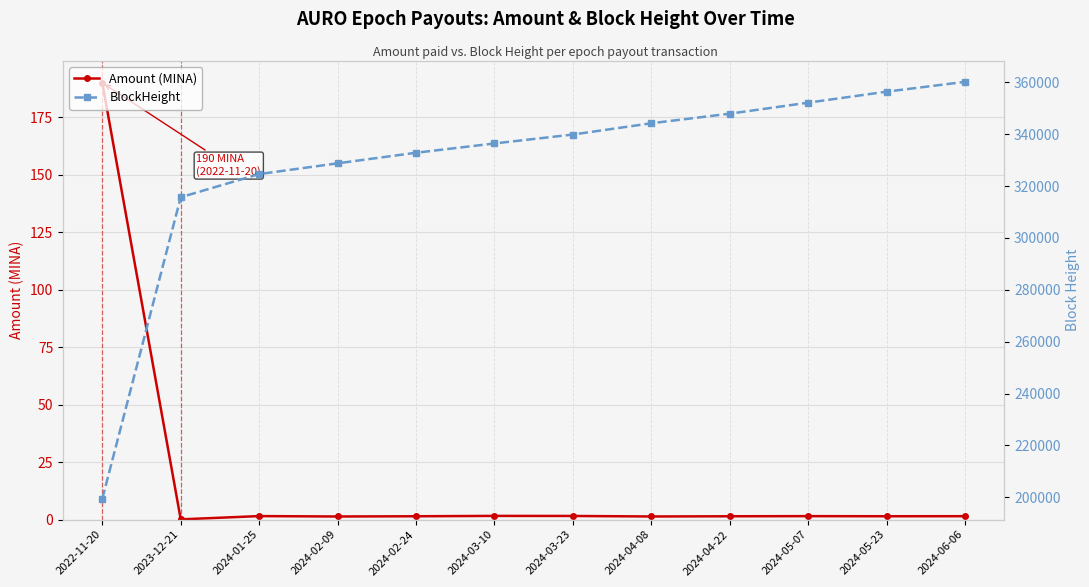

Where does the Amount (MINA) series first go above 1?

2022-11-20